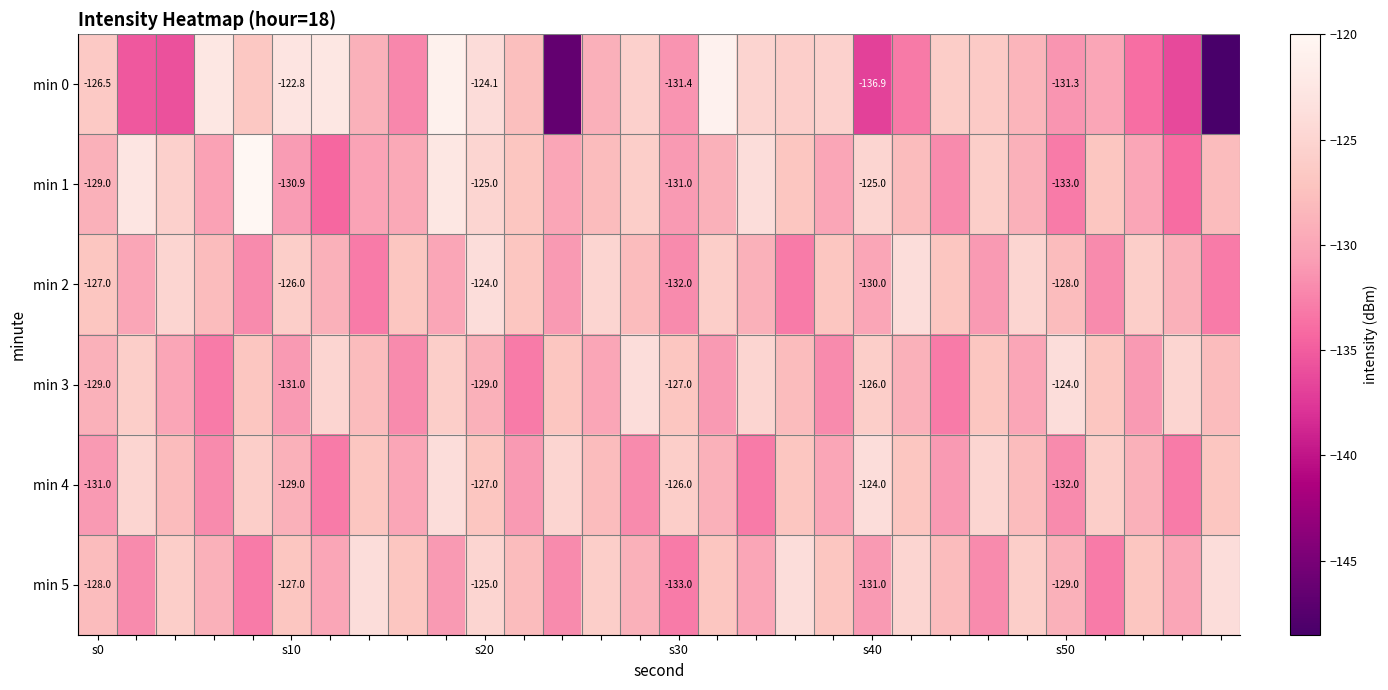

Is the value of min 0 at s40 greater than the value of min 2 at s10?

No